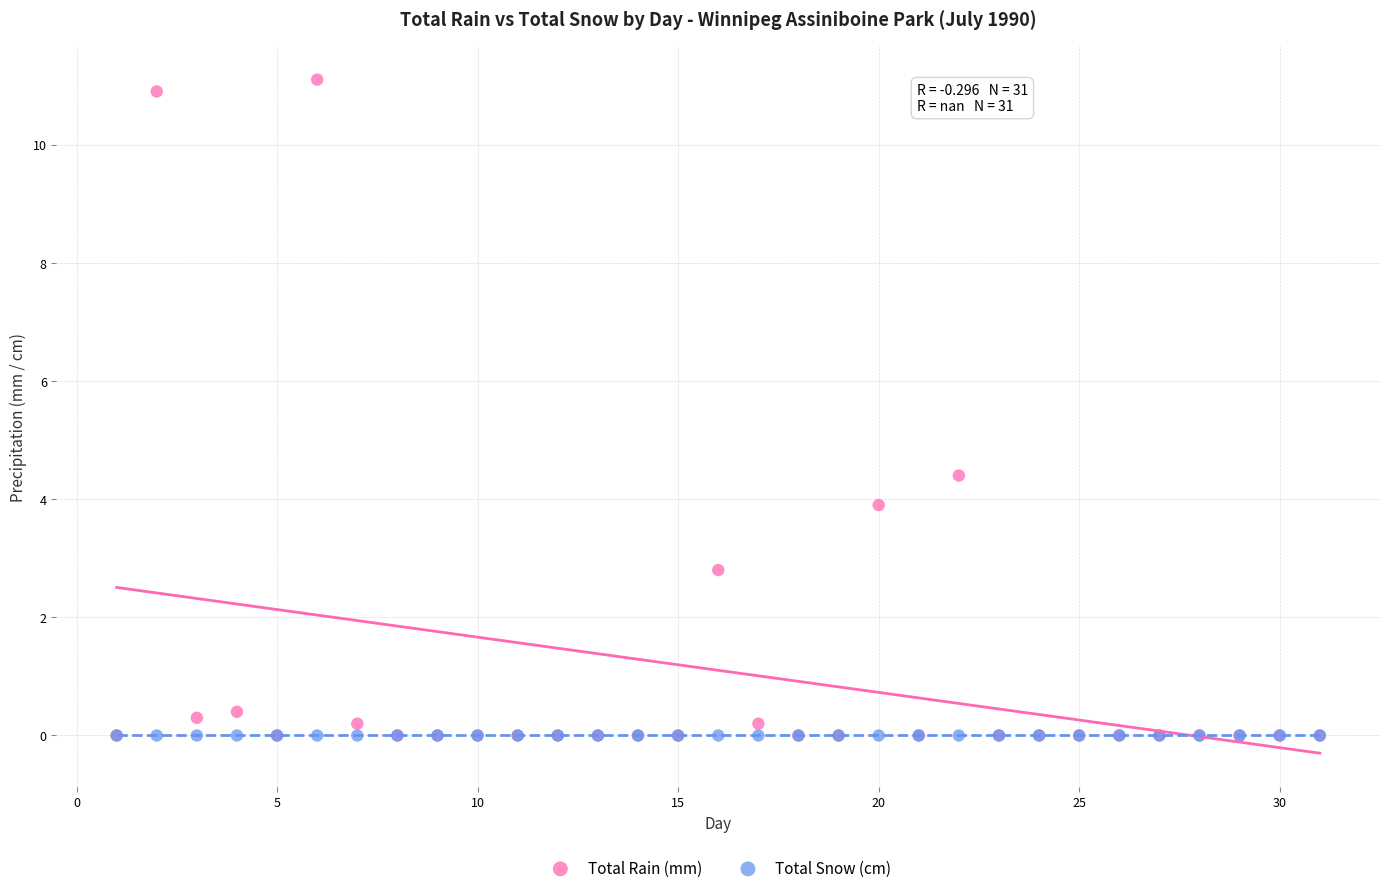

Which series contains the highest Y value?

Total Rain (mm)